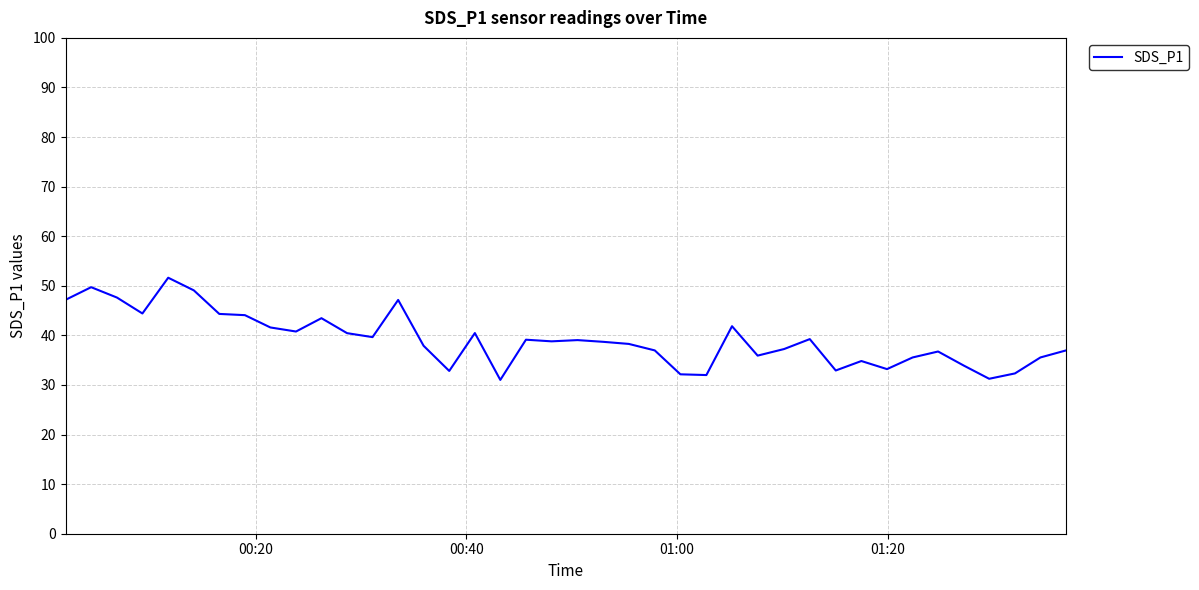

What is the smallest value displayed?

31.0